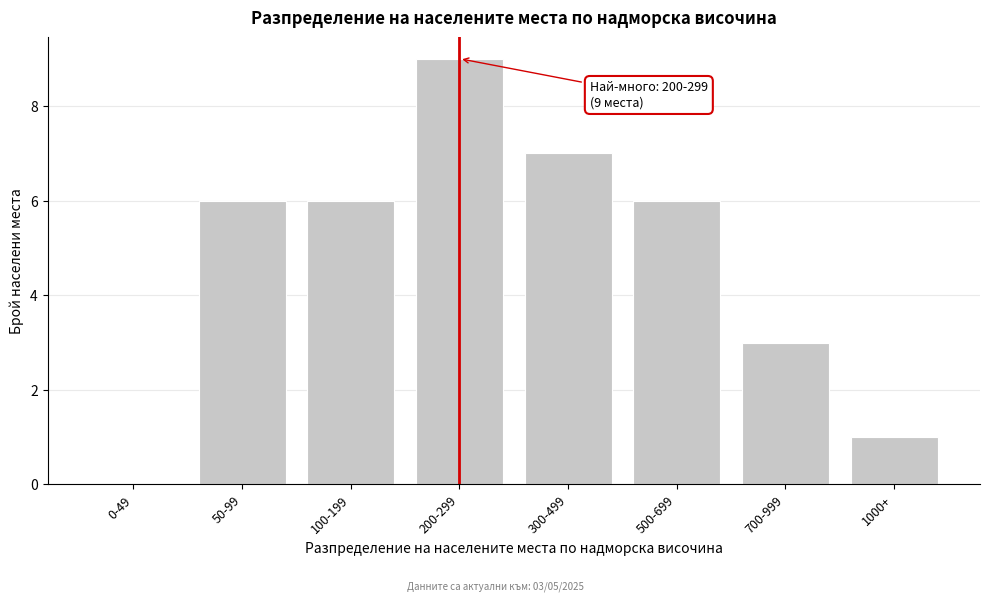

Reading left to right, extract all data points from this chart.

0-49=0	50-99=6	100-199=6	200-299=9	300-499=7	500-699=6	700-999=3	1000+=1